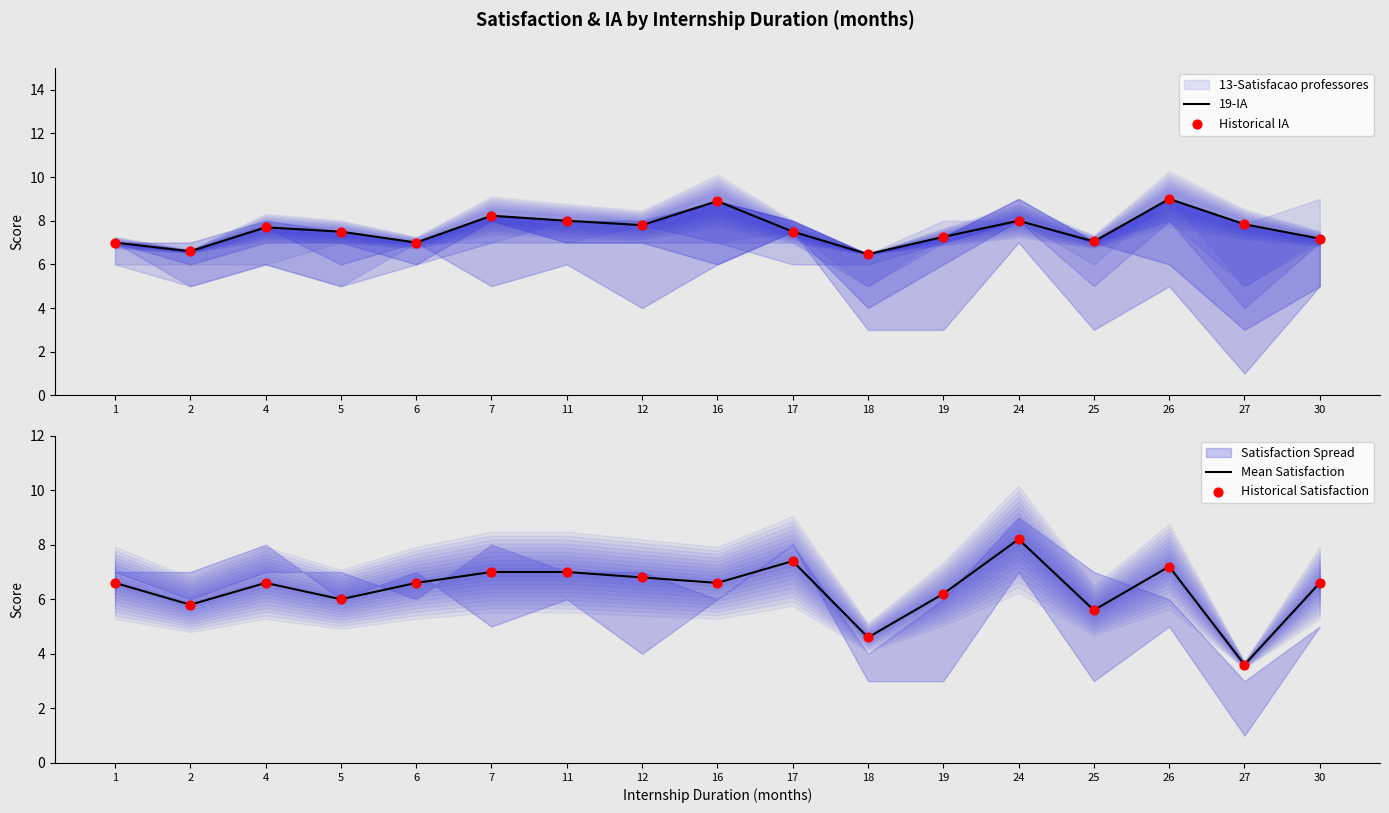

What is the total value across all series at 25?

25.3